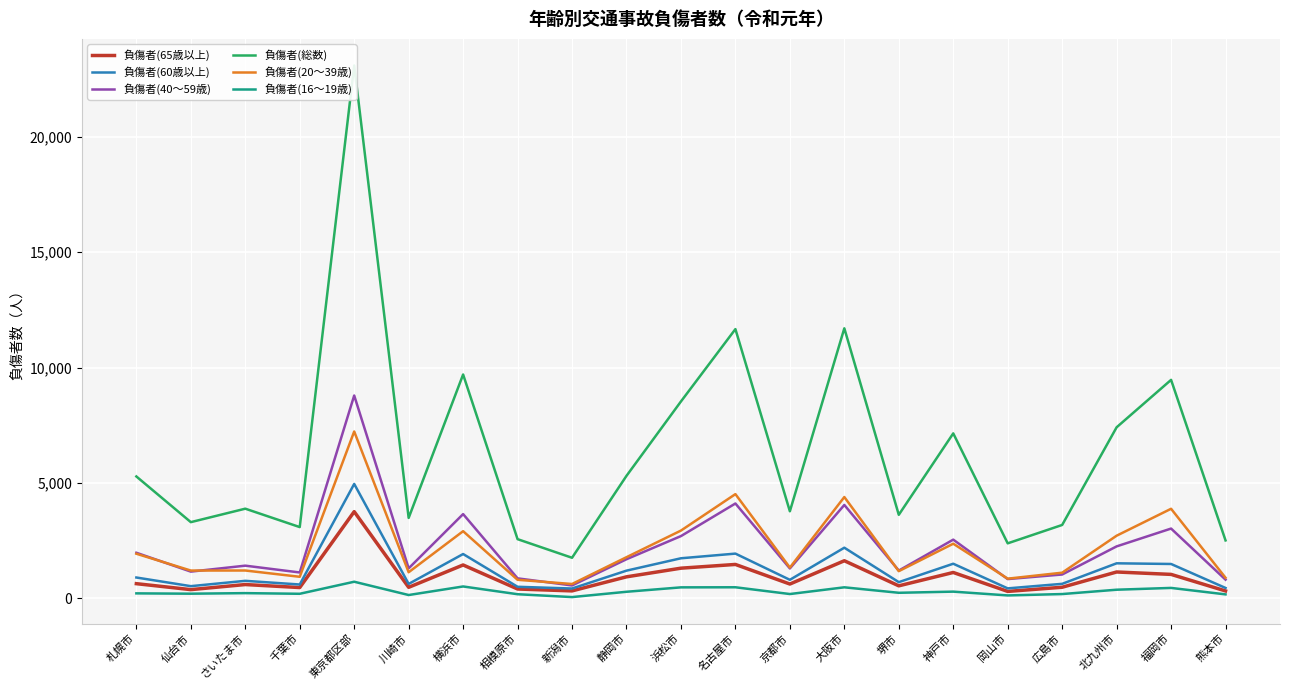

Between 横浜市 and 広島市, which is larger?

横浜市